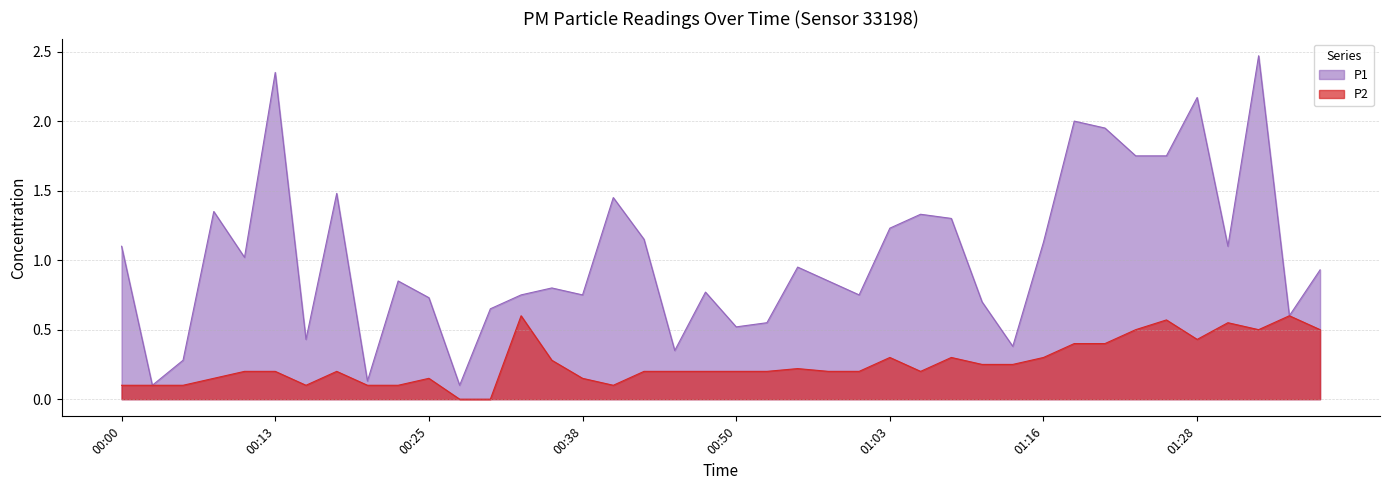

Rank the series by their maximum value, from lowest to highest.

P2, P1